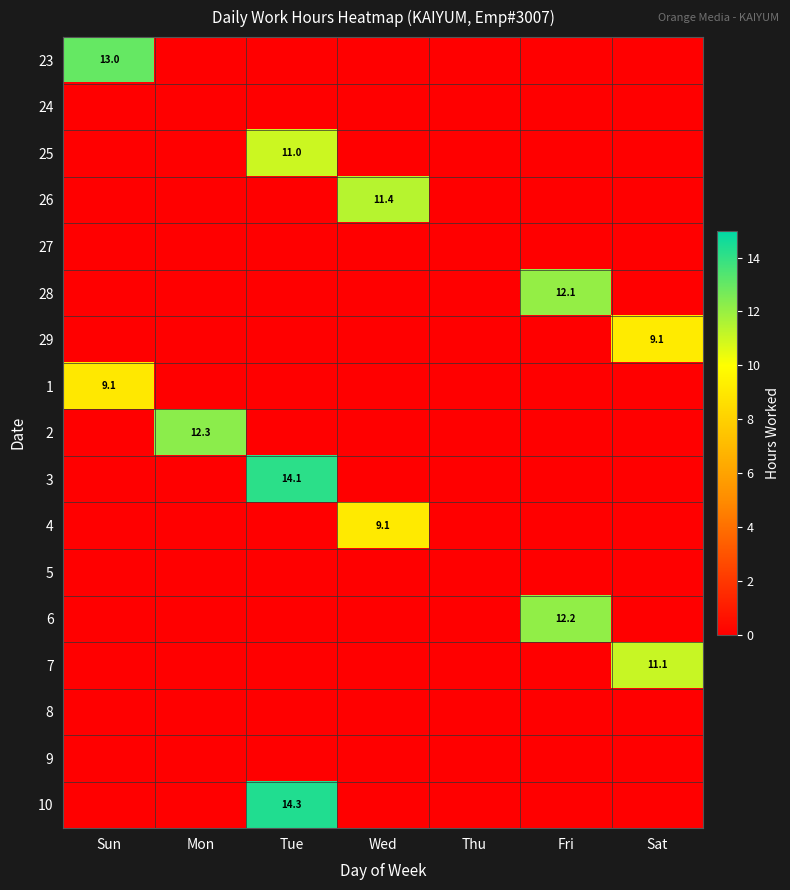

True or false: 23 has a value of 0.0 at Mon.

True